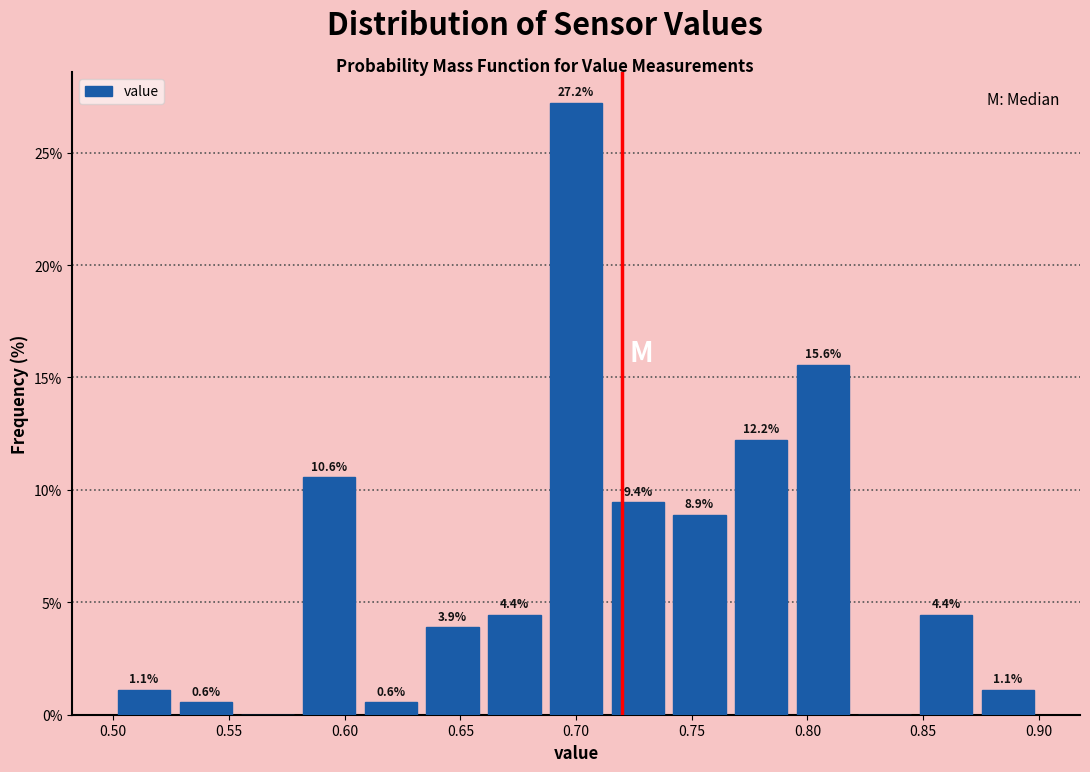

Which range on the x-axis has the tallest bar?

0.685 to 0.715